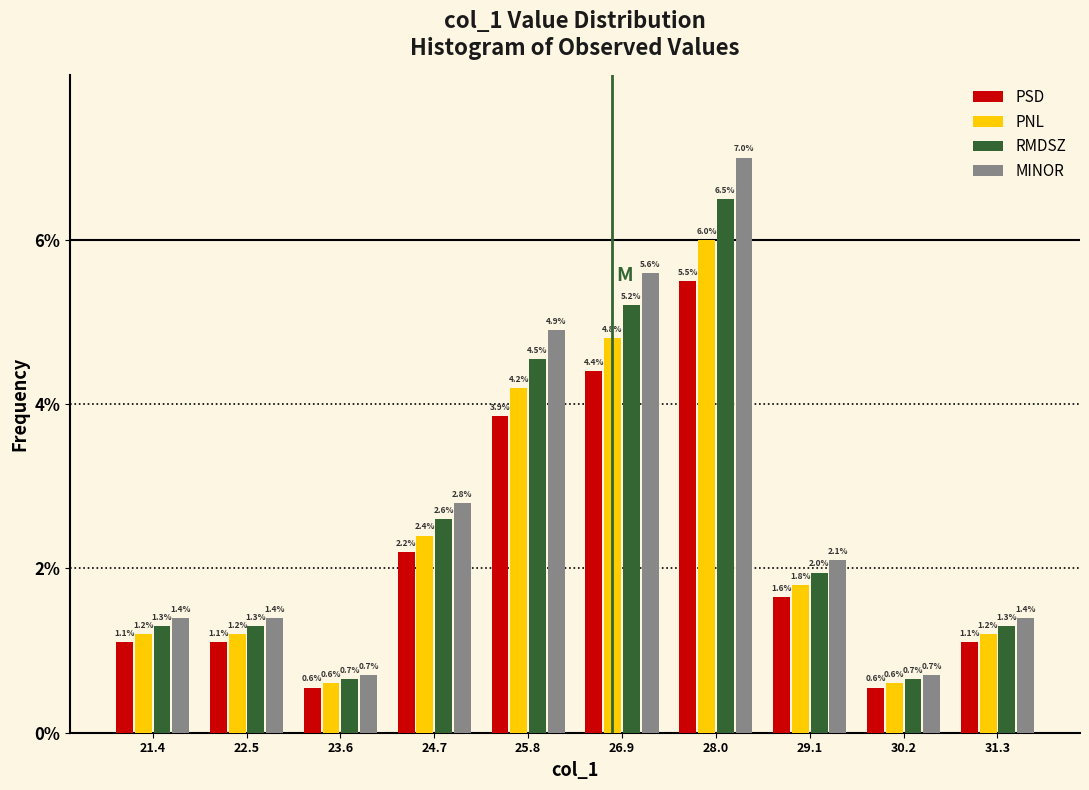

In the MINOR series, which range on the x-axis has the tallest bar?

27.4 to 28.6